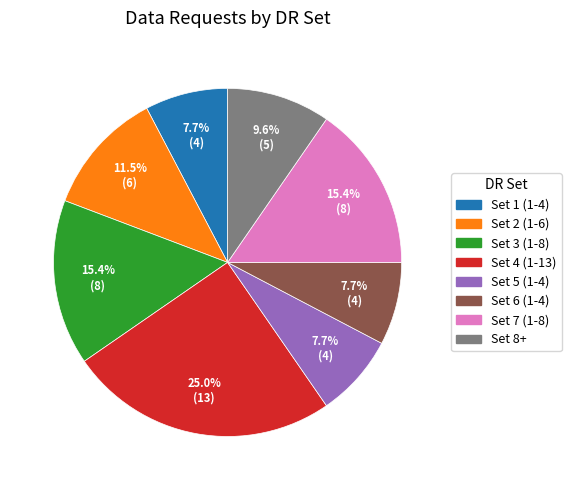

Does Set 5 (1-4) represent more than half of the total?

No